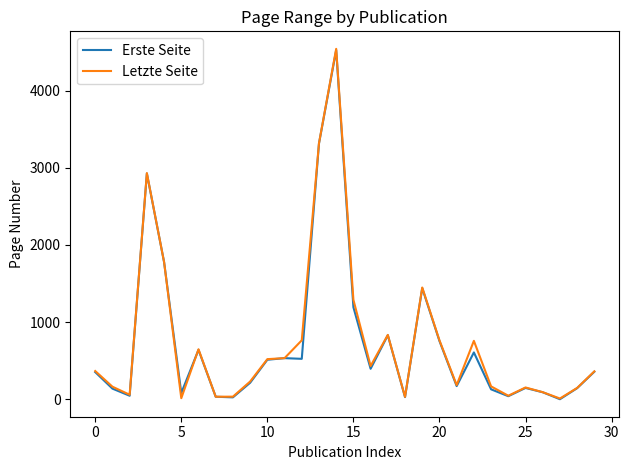

Which series has the largest range (max minus min)?

Letzte Seite